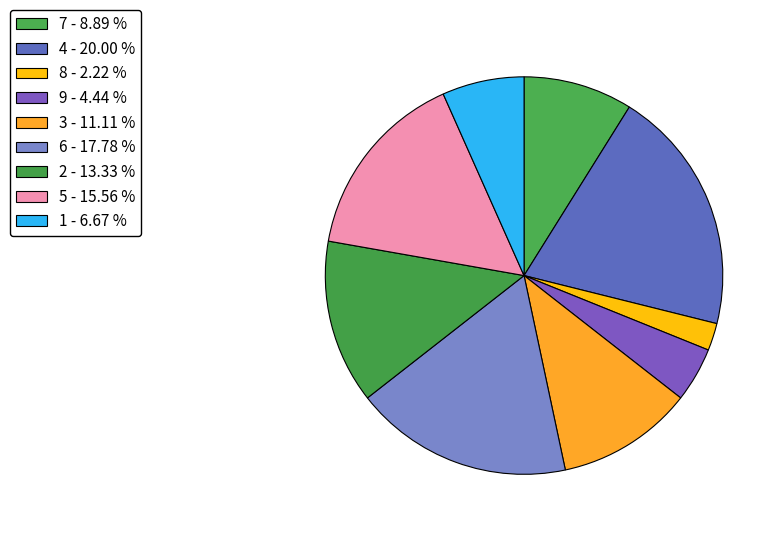

Rank the categories by value from highest to lowest.

4 - 20.00 %, 6 - 17.78 %, 5 - 15.56 %, 2 - 13.33 %, 3 - 11.11 %, 7 - 8.89 %, 1 - 6.67 %, 9 - 4.44 %, 8 - 2.22 %